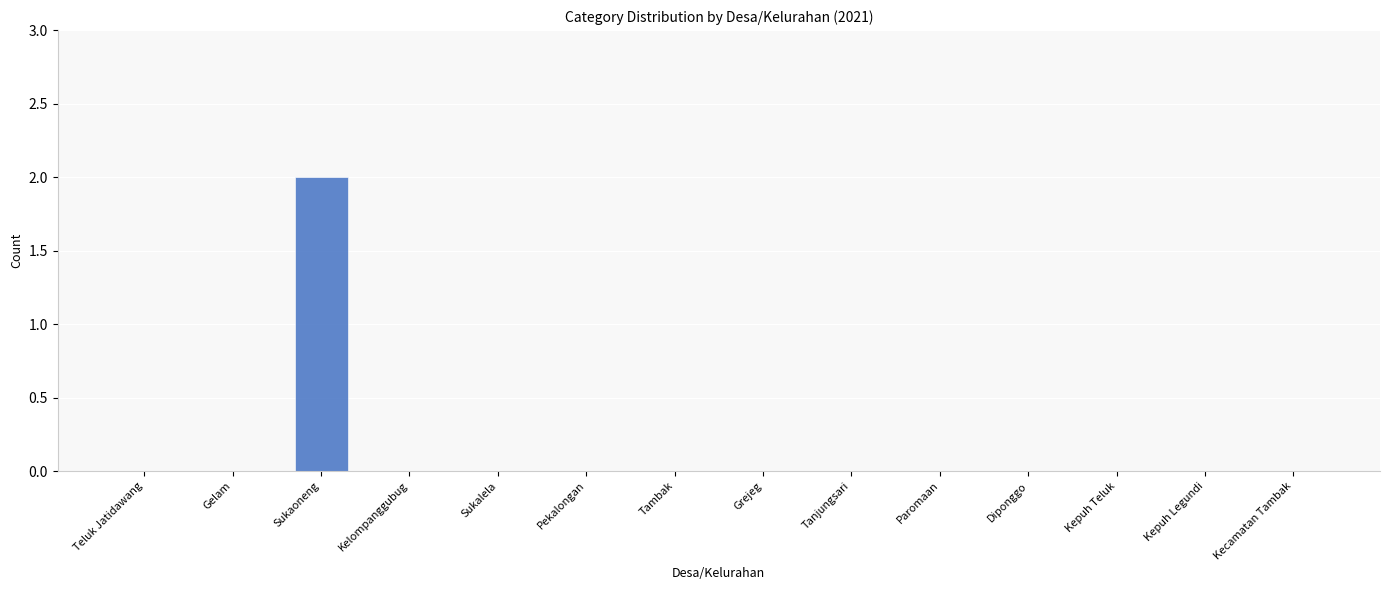

True or false: the data shows 0 at Grejeg.

True